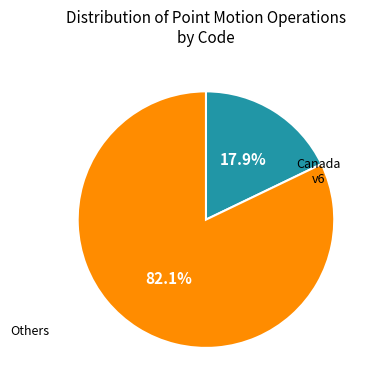

Is there any slice that represents more than half of the pie?

Yes